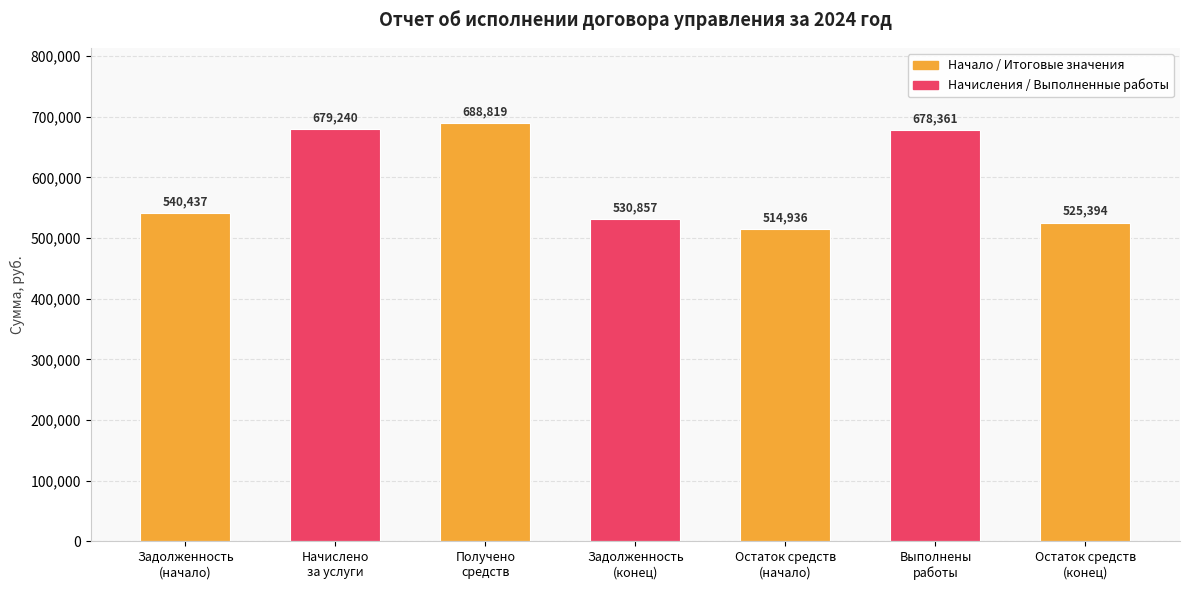

What is the greatest value displayed?

688819.1